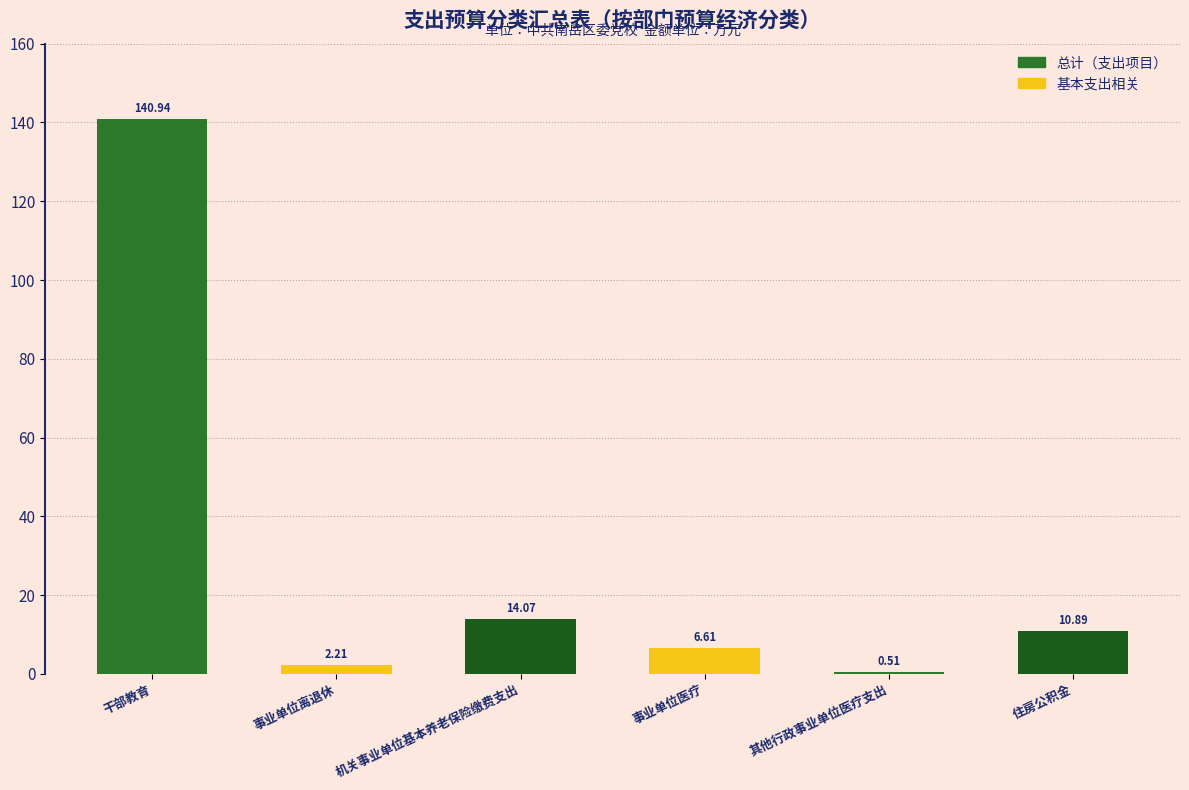

Rank the categories by value from highest to lowest.

干部教育, 机关事业单位基本养老保险缴费支出, 住房公积金, 事业单位医疗, 事业单位离退休, 其他行政事业单位医疗支出